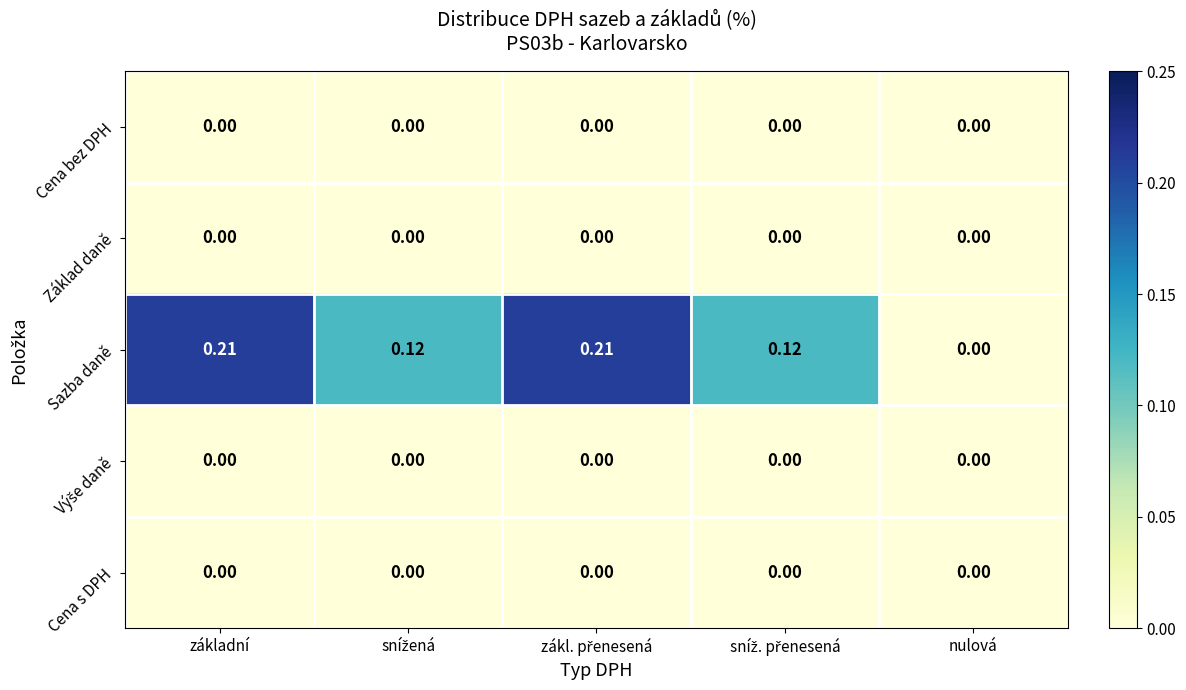

Which series has the largest total across all categories?

Sazba daně